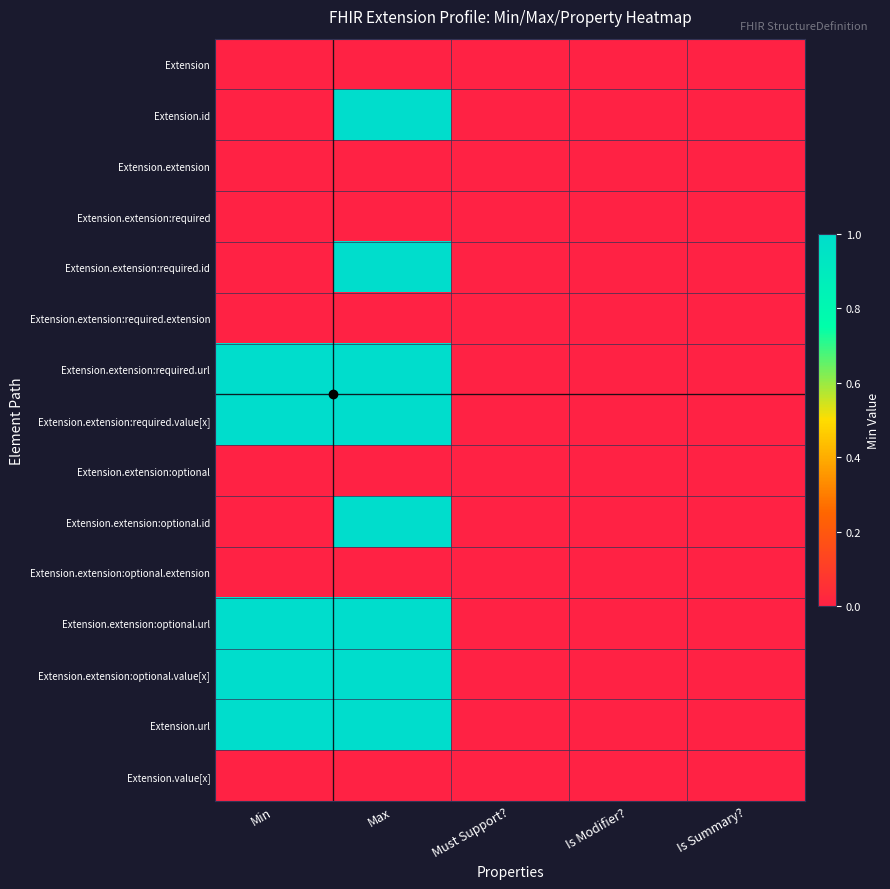

Reading left to right, what are all the values shown in this chart?

Extension: Min=0	Max=0	Must Support?=0	Is Modifier?=0	Is Summary?=0
Extension.id: Min=0	Max=1	Must Support?=0	Is Modifier?=0	Is Summary?=0
Extension.extension: Min=0	Max=0	Must Support?=0	Is Modifier?=0	Is Summary?=0
Extension.extension:required: Min=0	Max=0	Must Support?=0	Is Modifier?=0	Is Summary?=0
Extension.extension:required.id: Min=0	Max=1	Must Support?=0	Is Modifier?=0	Is Summary?=0
Extension.extension:required.extension: Min=0	Max=0	Must Support?=0	Is Modifier?=0	Is Summary?=0
Extension.extension:required.url: Min=1	Max=1	Must Support?=0	Is Modifier?=0	Is Summary?=0
Extension.extension:required.value[x]: Min=1	Max=1	Must Support?=0	Is Modifier?=0	Is Summary?=0
Extension.extension:optional: Min=0	Max=0	Must Support?=0	Is Modifier?=0	Is Summary?=0
Extension.extension:optional.id: Min=0	Max=1	Must Support?=0	Is Modifier?=0	Is Summary?=0
Extension.extension:optional.extension: Min=0	Max=0	Must Support?=0	Is Modifier?=0	Is Summary?=0
Extension.extension:optional.url: Min=1	Max=1	Must Support?=0	Is Modifier?=0	Is Summary?=0
Extension.extension:optional.value[x]: Min=1	Max=1	Must Support?=0	Is Modifier?=0	Is Summary?=0
Extension.url: Min=1	Max=1	Must Support?=0	Is Modifier?=0	Is Summary?=0
Extension.value[x]: Min=0	Max=0	Must Support?=0	Is Modifier?=0	Is Summary?=0